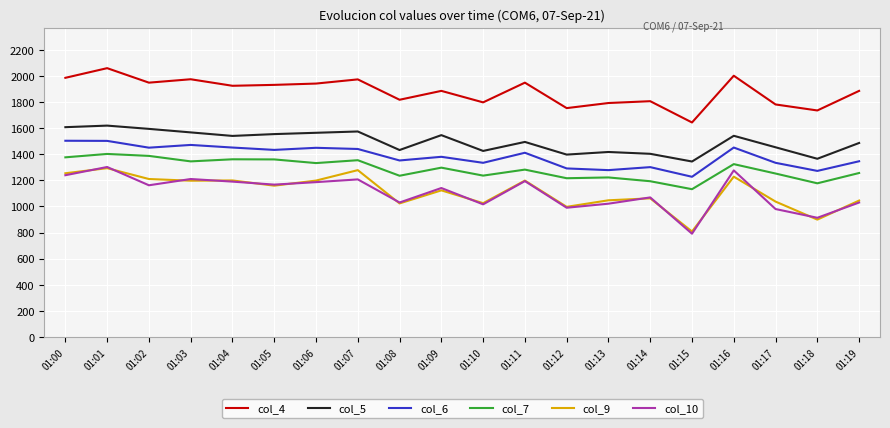

True or false: col_10 and col_5 intersect in this chart.

False